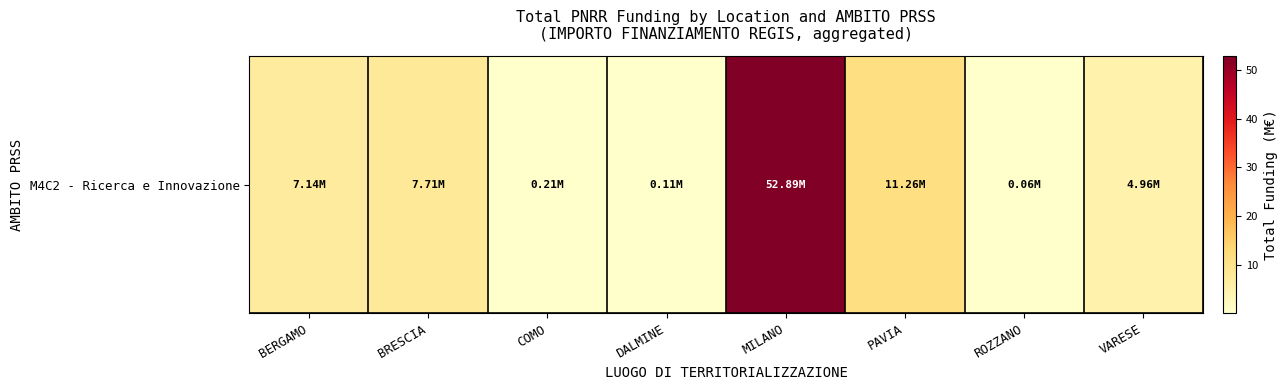

Between DALMINE and BERGAMO, which is larger?

BERGAMO